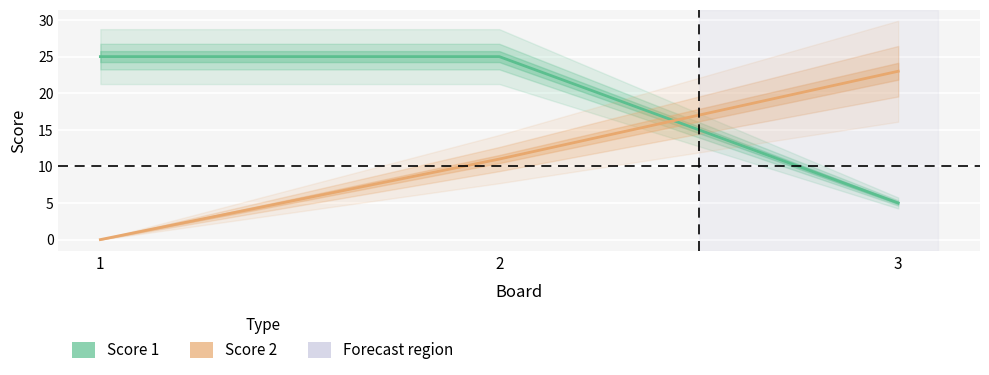

The value of Score 2 at 2 is 4. True or false?

False